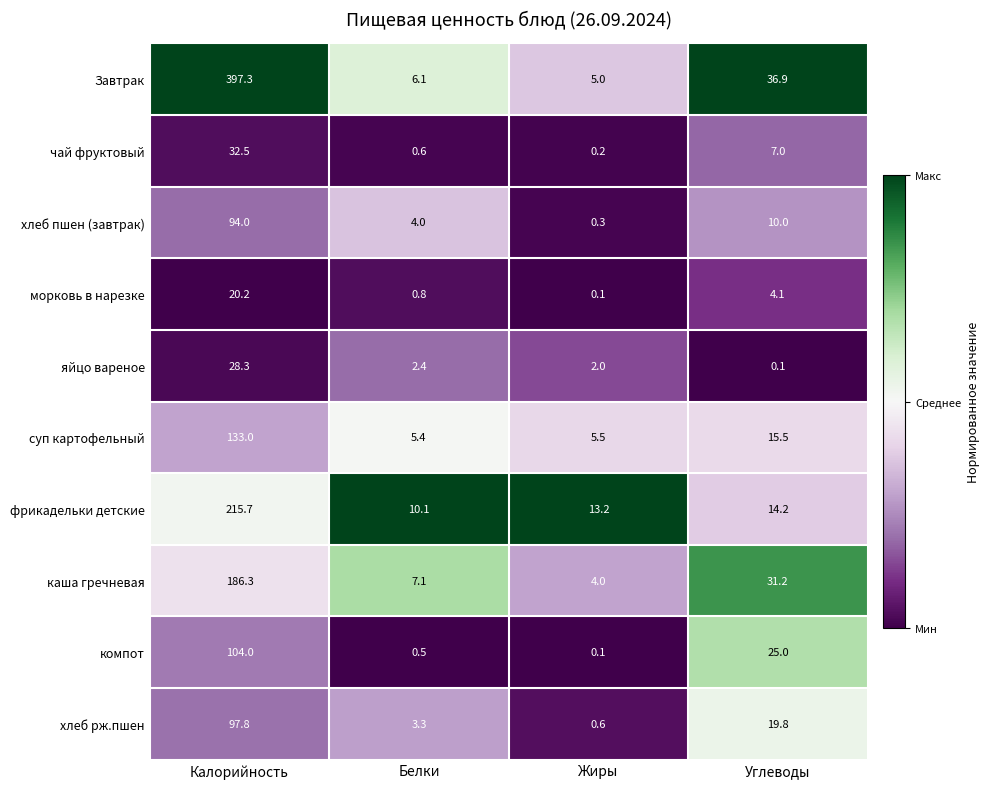

True or false: фрикадельки детские has a value of 17.7 at Жиры.

False